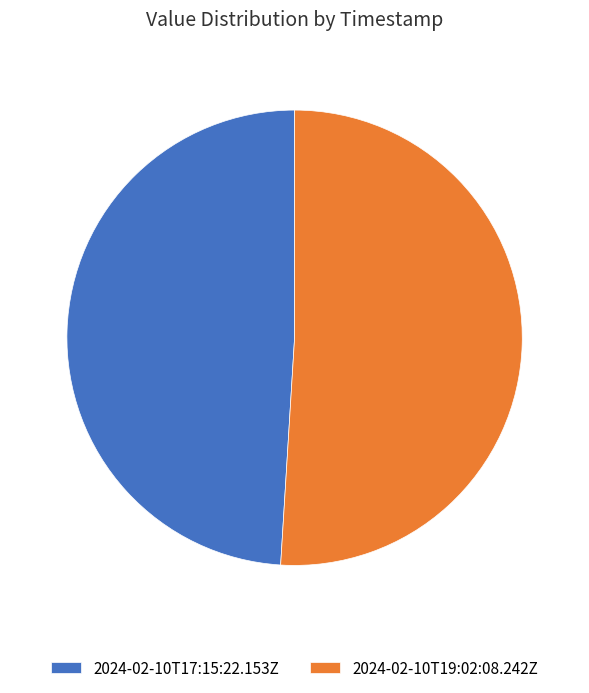

What is the largest slice in the pie chart?

2024-02-10T19:02:08.242Z